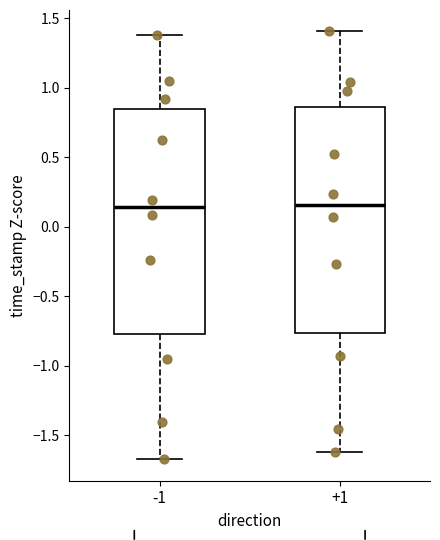

Reading left to right, read every box against the y-axis: the position of its median line, the range the box covers, and the ends of its whiskers. The values are not printed on the chart, so give them approximately, as read against the axis.

-1: median 0.15, box -0.75 to 0.85, whiskers -1.65 to 1.40
+1: median 0.15, box -0.75 to 0.85, whiskers -1.60 to 1.40